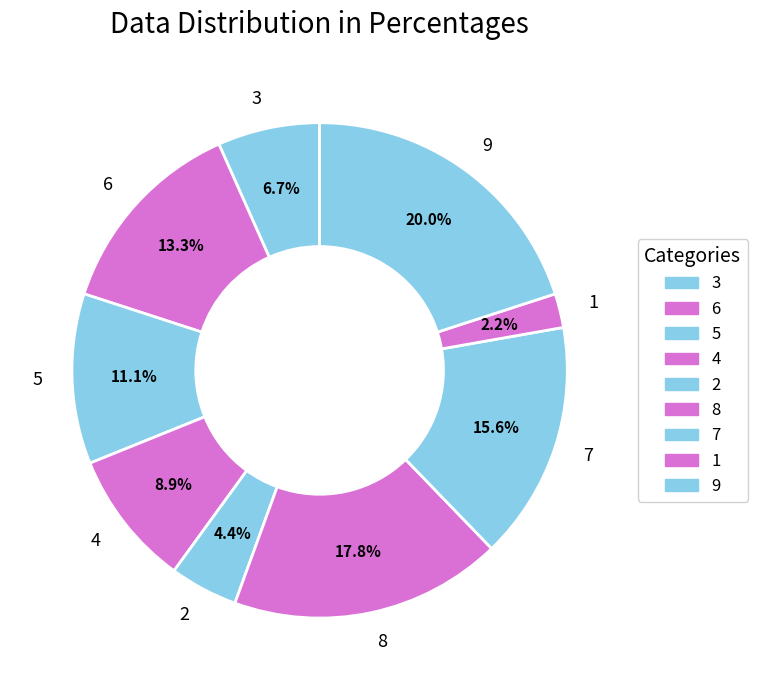

Is there any slice that represents more than half of the pie?

No